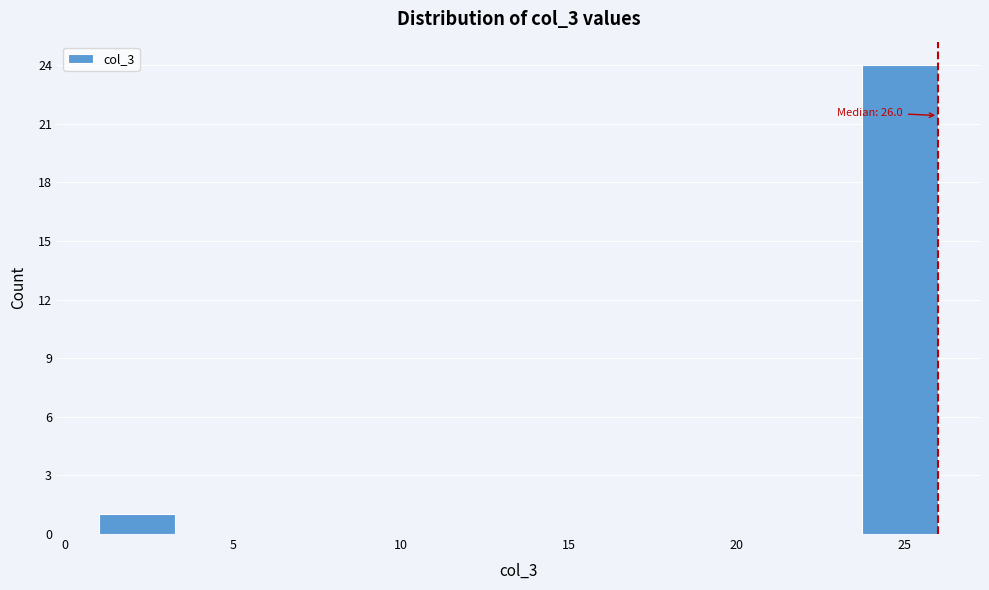

Over which range of the x-axis is the bar tallest?

23.5 to 26.0